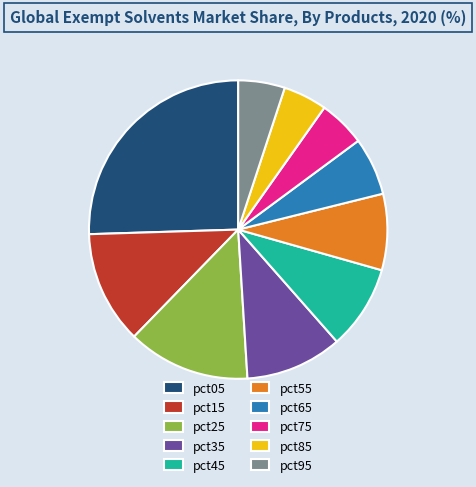

Count the number of slices in the pie.

10